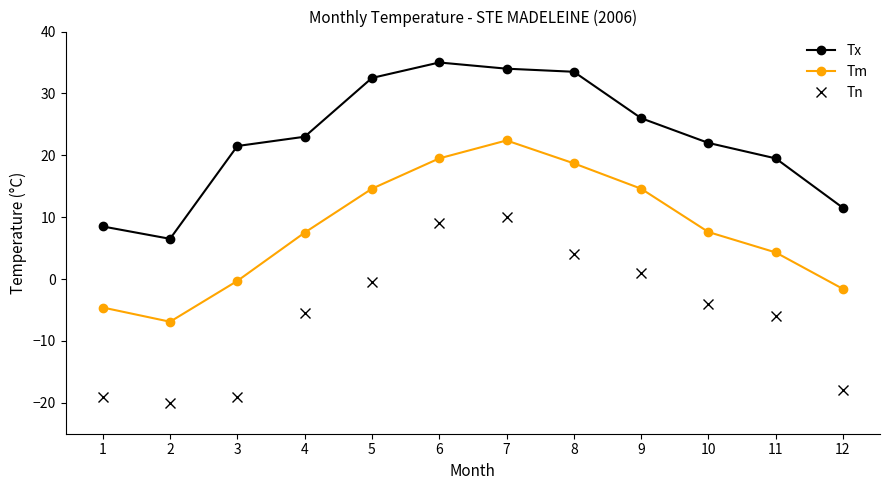

How many values in Tn are below zero?

8